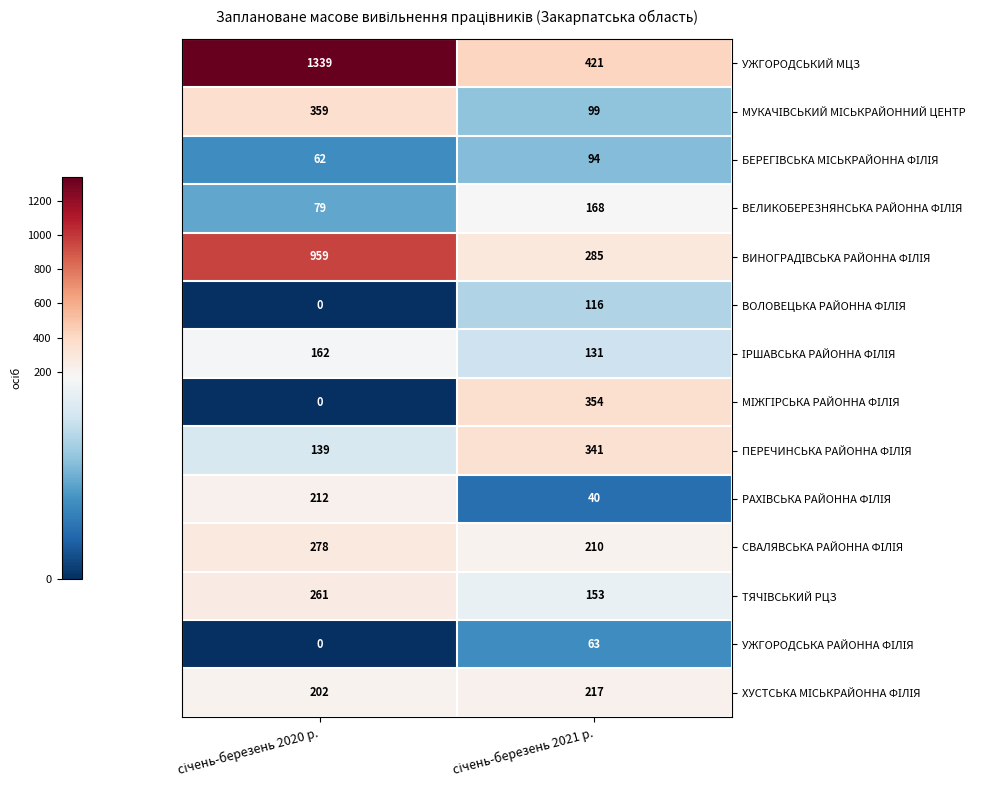

Which series has the largest total across all categories?

УЖГОРОДСЬКИЙ МЦЗ